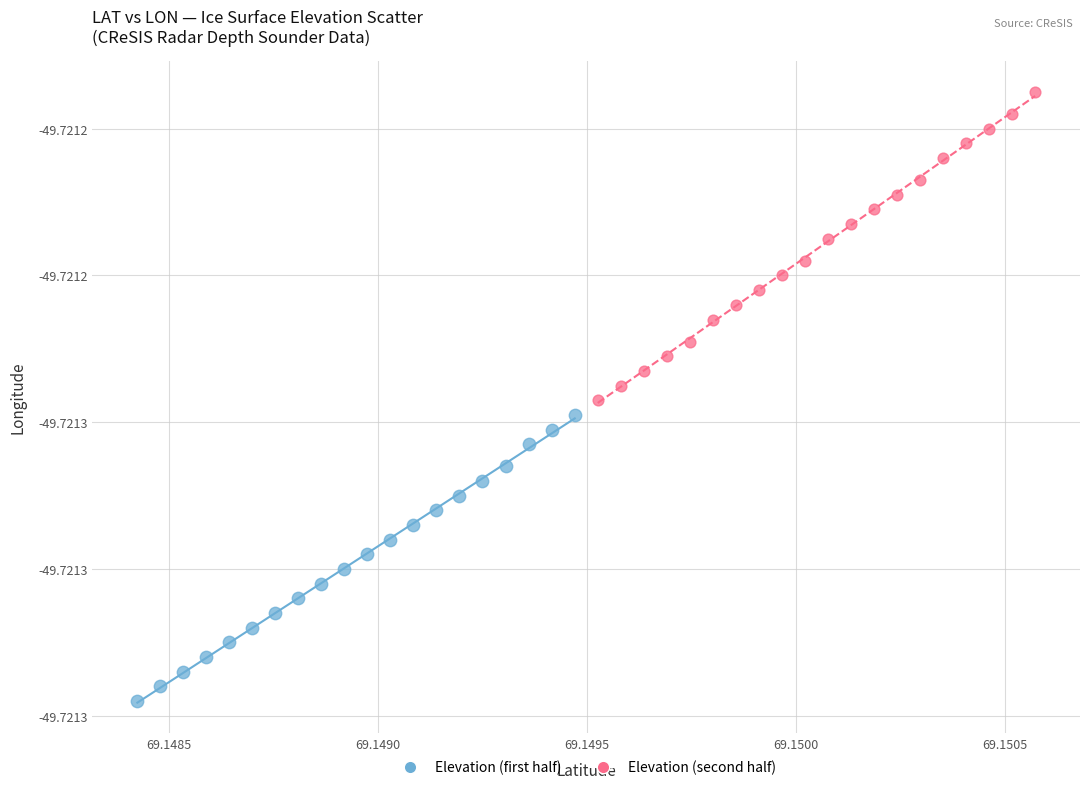

Which series contains the highest Y value?

Elevation (second half)